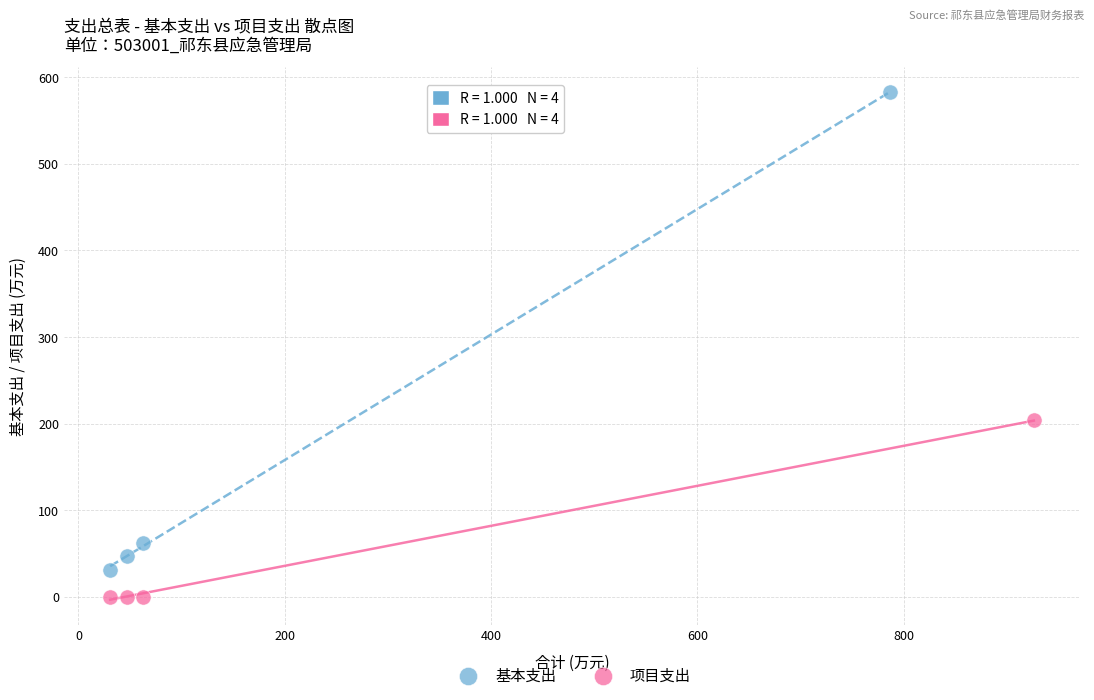

What are all the series names shown in the legend?

基本支出, 项目支出